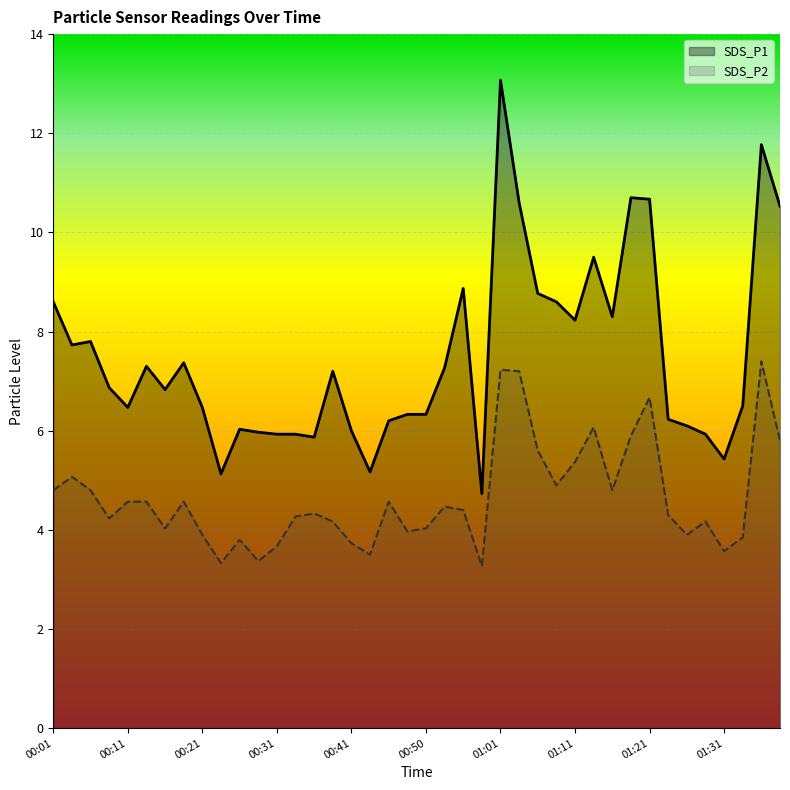

Reading left to right, list all the values displayed in this chart.

SDS_P1: 00:01=8.6	00:03=7.7	00:06=7.8	00:08=6.9	00:11=6.5	00:13=7.3	00:16=6.8	00:18=7.4	00:21=6.5	00:23=5.1	00:26=6.0	00:28=6.0	00:31=5.9	00:33=5.9	00:36=5.9	00:38=7.2	00:41=6.0	00:43=5.2	00:46=6.2	00:48=6.3	00:50=6.3	00:53=7.3	00:56=8.9	00:58=4.7	01:01=13.1	01:03=10.6	01:06=8.8	01:08=8.6	01:11=8.2	01:13=9.5	01:16=8.3	01:18=10.7	01:21=10.7	01:23=6.2	01:26=6.1	01:28=5.9	01:31=5.4	01:33=6.5	01:36=11.8	01:38=10.5
SDS_P2: 00:01=4.8	00:03=5.1	00:06=4.8	00:08=4.2	00:11=4.6	00:13=4.6	00:16=4.0	00:18=4.6	00:21=3.9	00:23=3.3	00:26=3.8	00:28=3.4	00:31=3.7	00:33=4.3	00:36=4.3	00:38=4.2	00:41=3.7	00:43=3.5	00:46=4.6	00:48=4.0	00:50=4.0	00:53=4.5	00:56=4.4	00:58=3.3	01:01=7.2	01:03=7.2	01:06=5.6	01:08=4.9	01:11=5.4	01:13=6.1	01:16=4.8	01:18=5.9	01:21=6.7	01:23=4.3	01:26=3.9	01:28=4.2	01:31=3.6	01:33=3.9	01:36=7.4	01:38=5.8